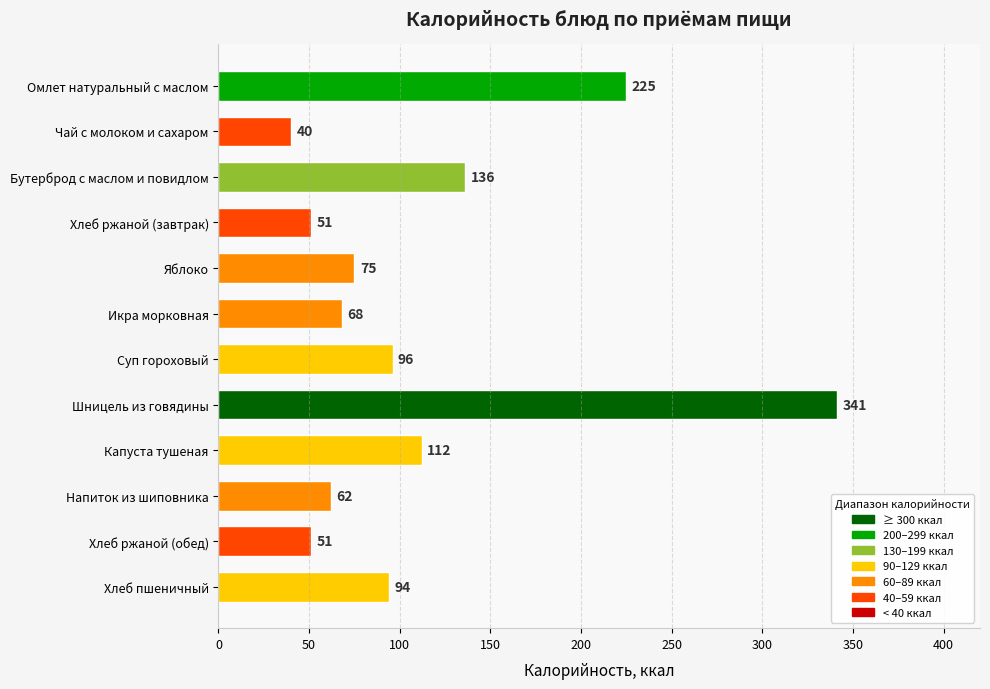

What is the difference between the maximum and minimum values?

301